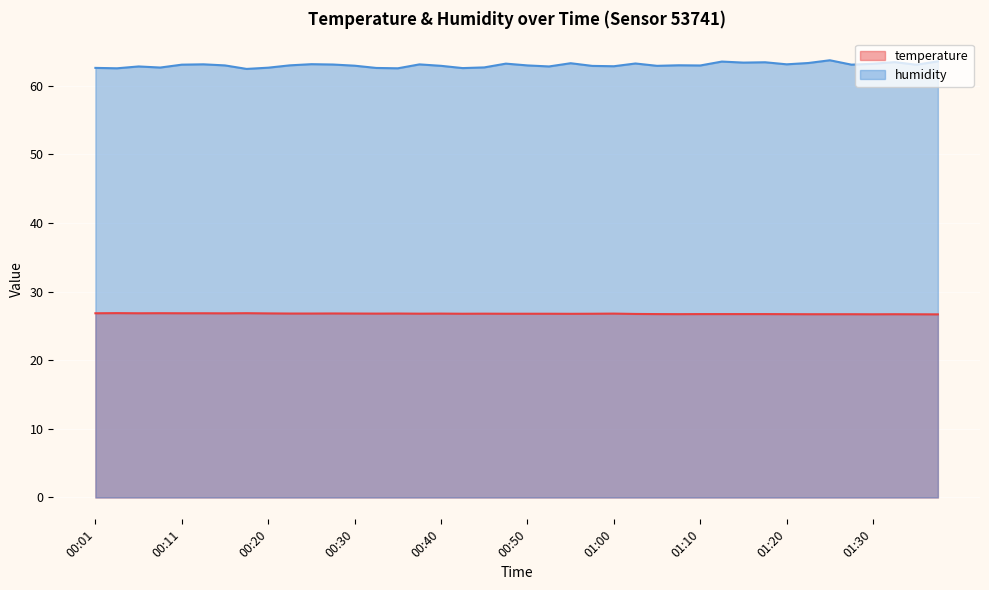

Is it true that temperature equals 26.8 at 00:23?

True